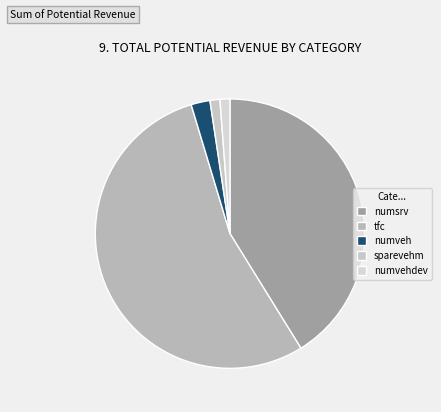

What percentage is the tfc slice, to the nearest percent?

54%